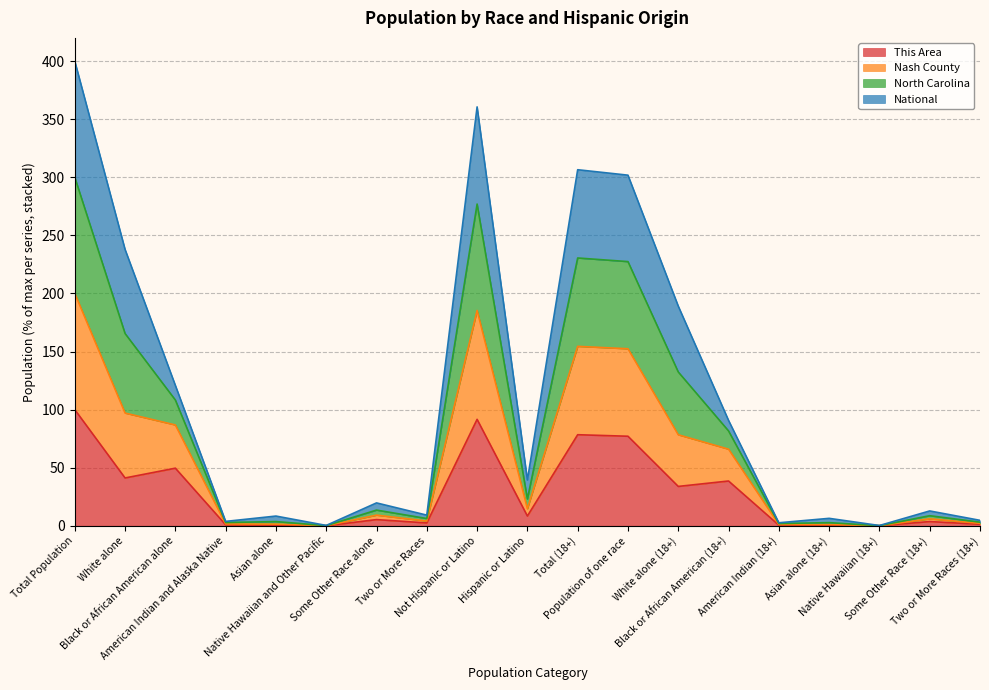

True or false: This Area and North Carolina intersect in this chart.

False